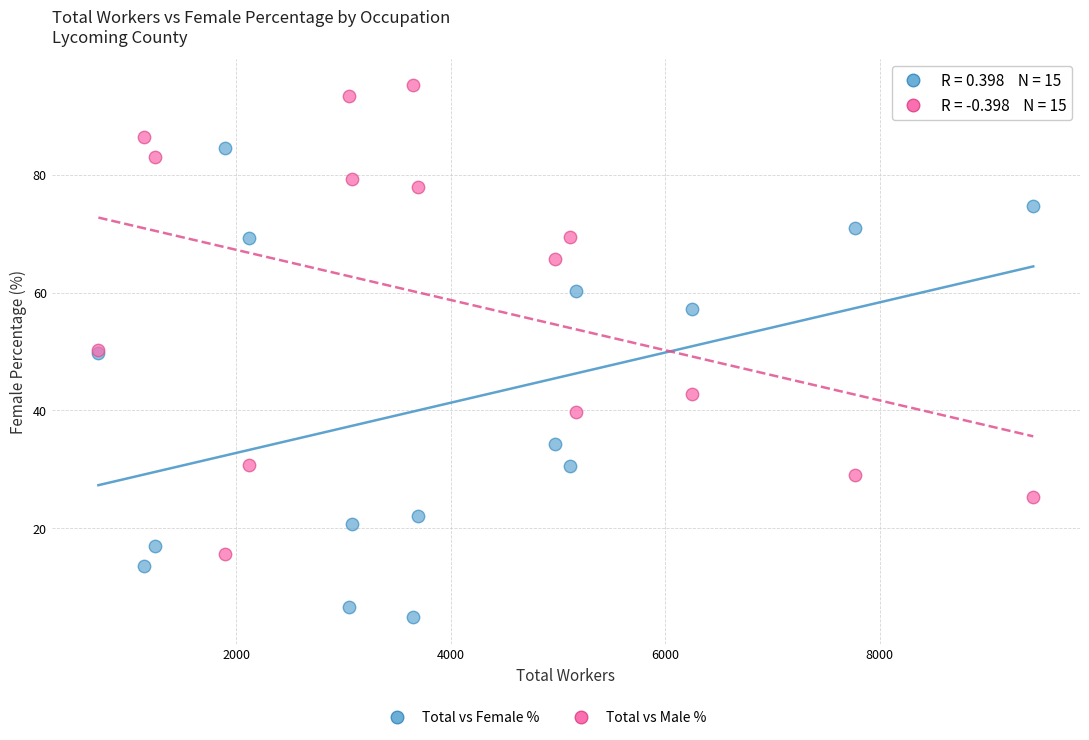

Which series reaches the maximum Y coordinate?

Total vs Male %